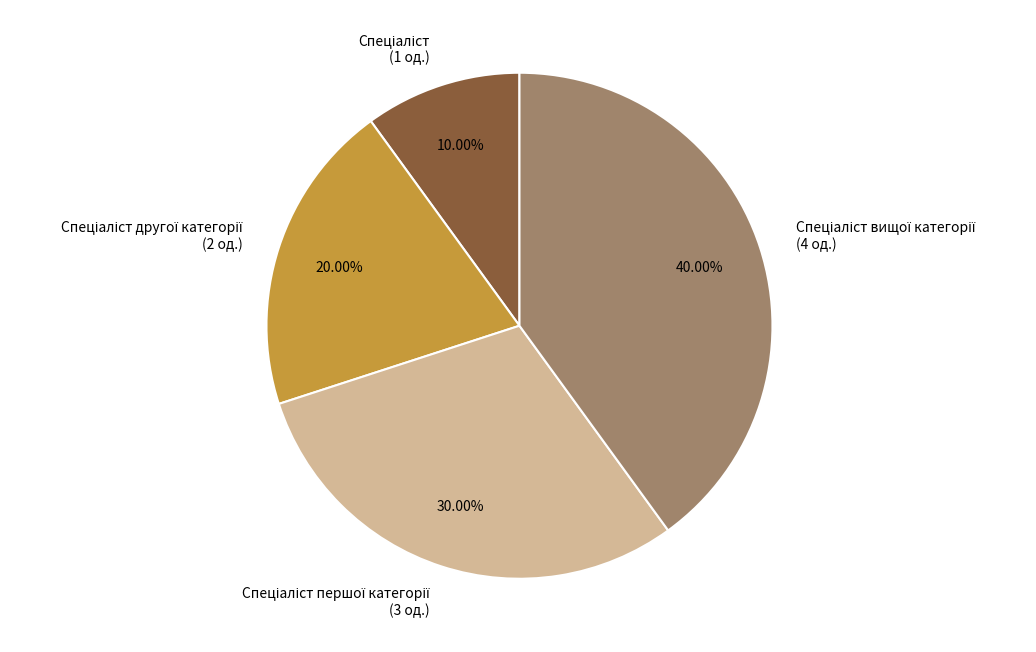

To the nearest percent, what is the average slice percentage?

25%